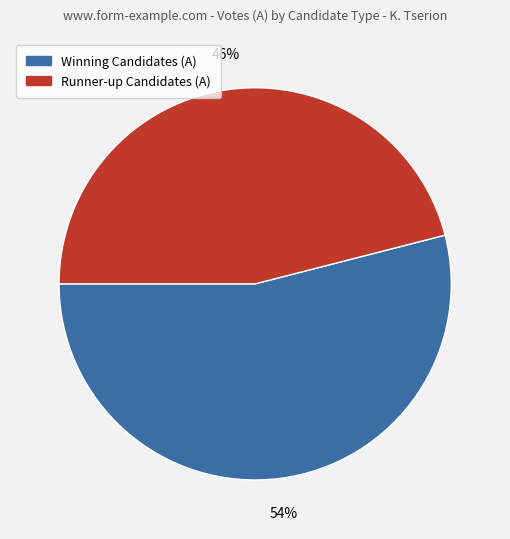

How many slices are in this pie chart?

2